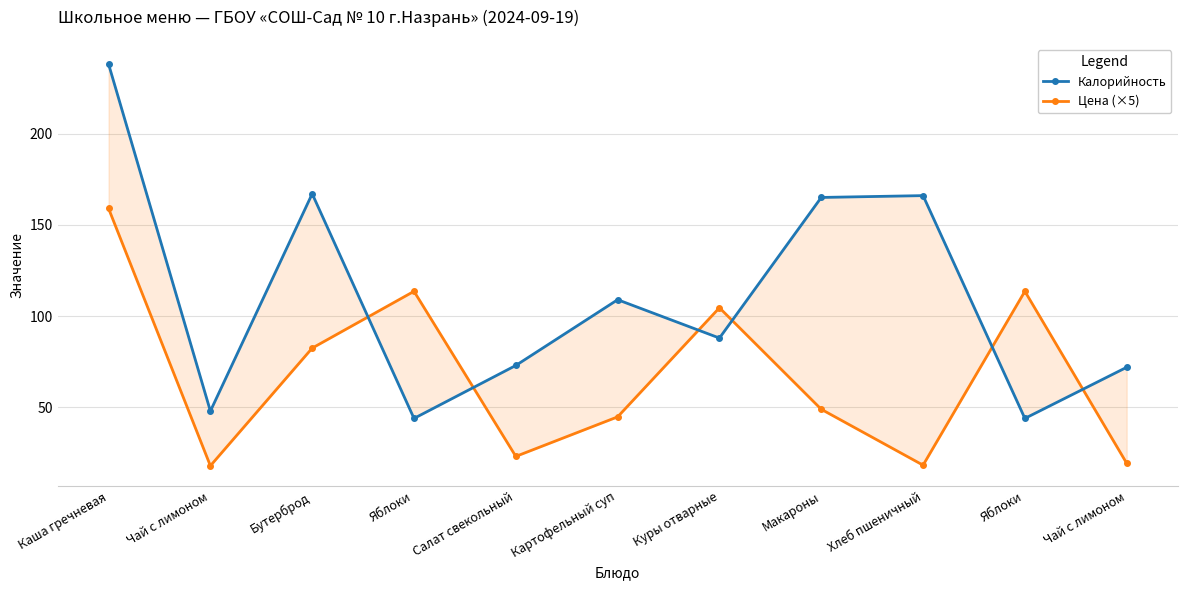

Rank the series by their average value, from lowest to highest.

Цена (×5), Калорийность